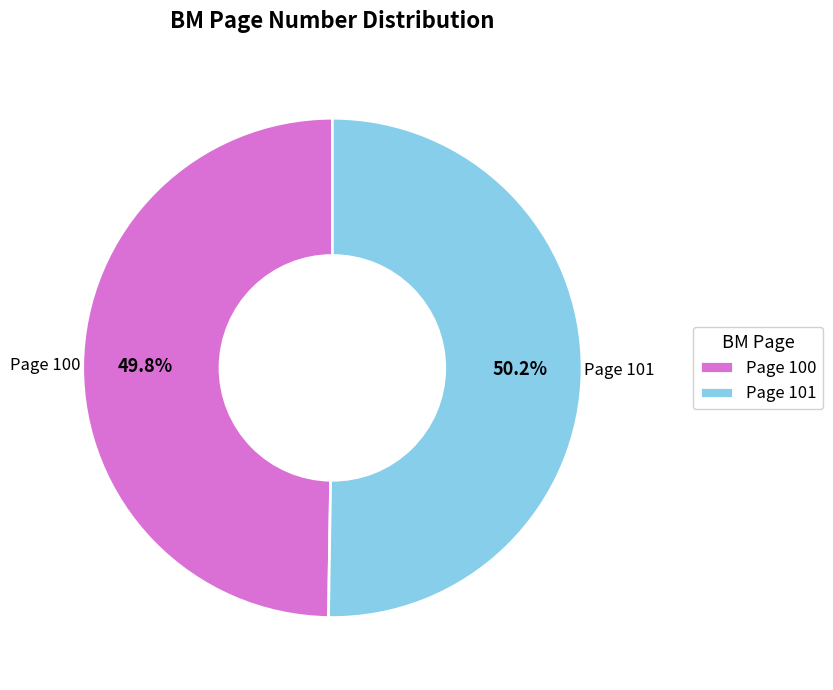

Is there a majority slice in this chart?

Yes